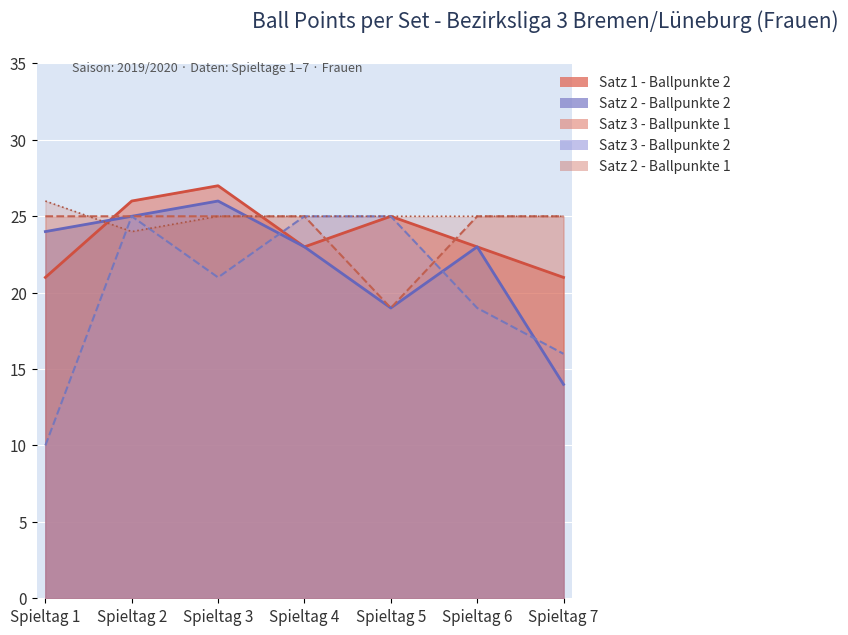

Reading left to right, transcribe all the data shown in this chart.

Satz 1 - Ballpunkte 2: Spieltag 1=21	Spieltag 2=26	Spieltag 3=27	Spieltag 4=23	Spieltag 5=25	Spieltag 6=23	Spieltag 7=21
Satz 2 - Ballpunkte 1: Spieltag 1=26	Spieltag 2=24	Spieltag 3=25	Spieltag 4=25	Spieltag 5=25	Spieltag 6=25	Spieltag 7=25
Satz 2 - Ballpunkte 2: Spieltag 1=24	Spieltag 2=25	Spieltag 3=26	Spieltag 4=23	Spieltag 5=19	Spieltag 6=23	Spieltag 7=14
Satz 3 - Ballpunkte 1: Spieltag 1=25	Spieltag 2=25	Spieltag 3=25	Spieltag 4=25	Spieltag 5=19	Spieltag 6=25	Spieltag 7=25
Satz 3 - Ballpunkte 2: Spieltag 1=10	Spieltag 2=25	Spieltag 3=21	Spieltag 4=25	Spieltag 5=25	Spieltag 6=19	Spieltag 7=16